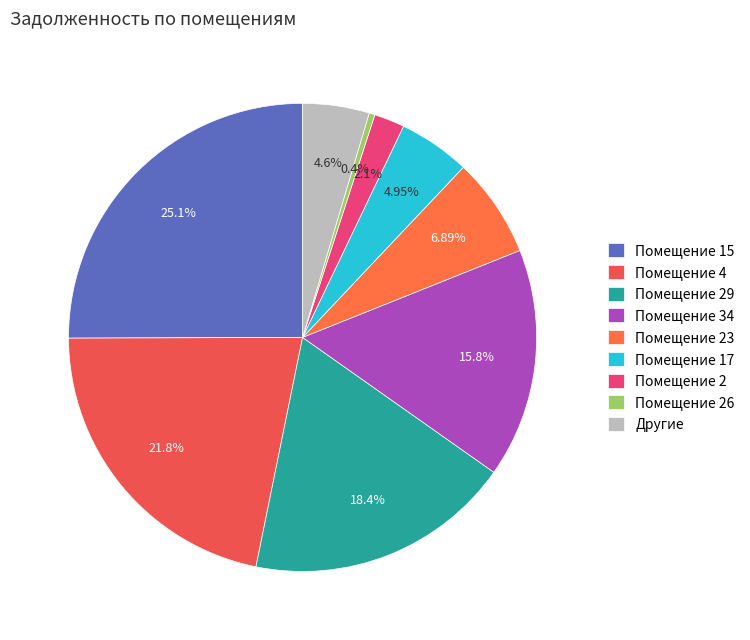

How many slices are in this pie chart?

9